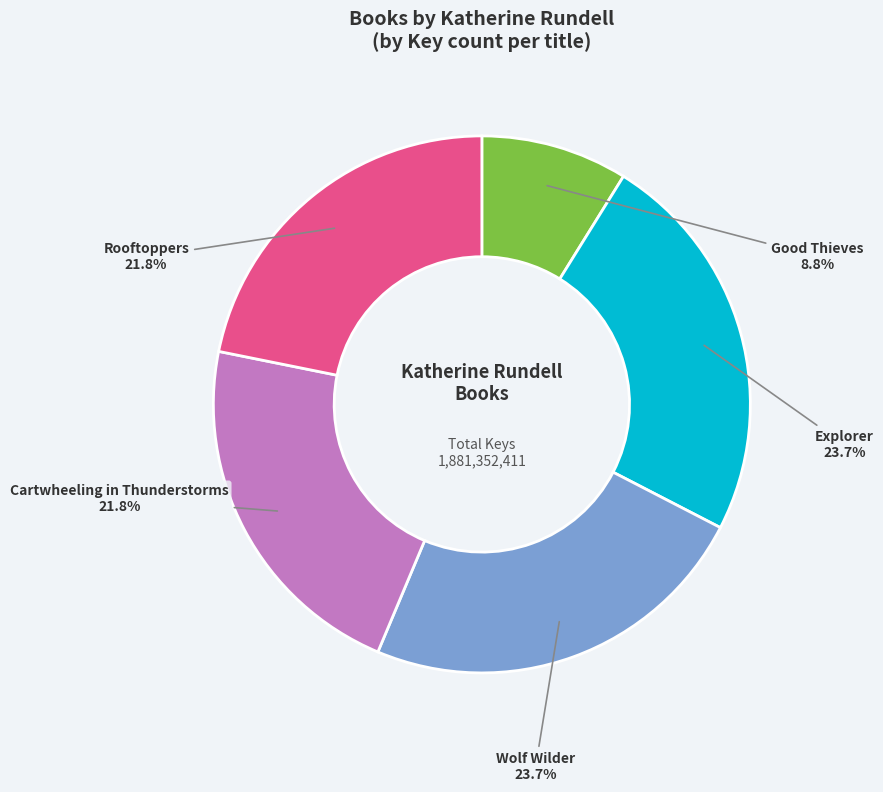

How many segments does this pie chart have?

5